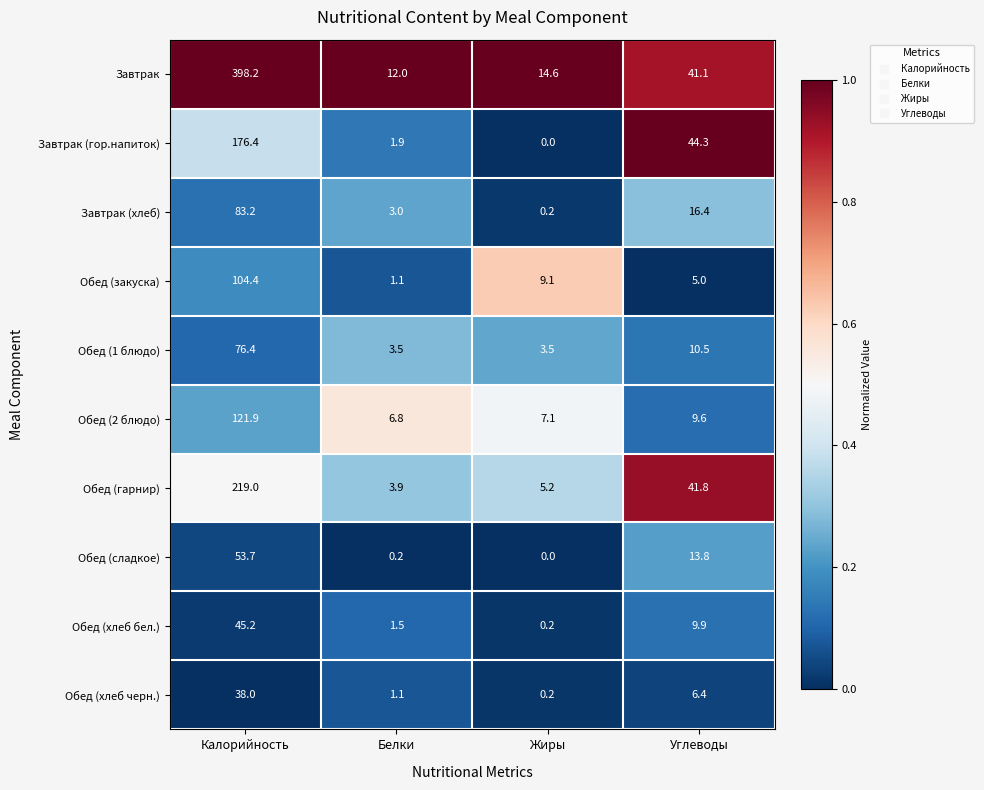

The value of Обед (1 блюдо) at Углеводы is 10.5. True or false?

True